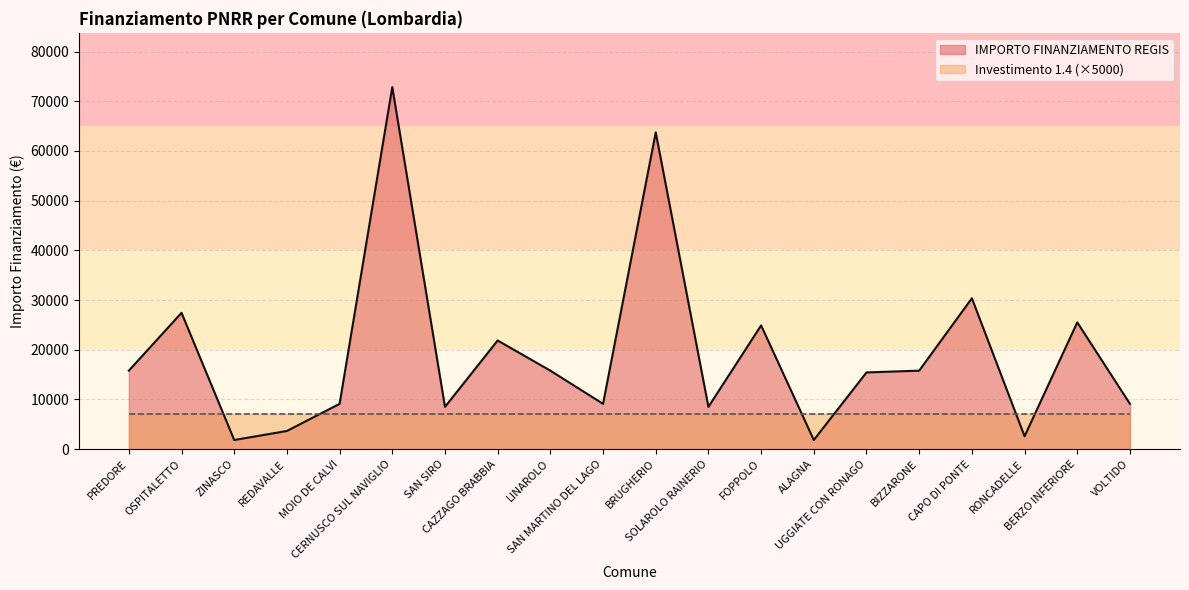

How many interior local valleys (lower than both neighbors) does the data have?

6